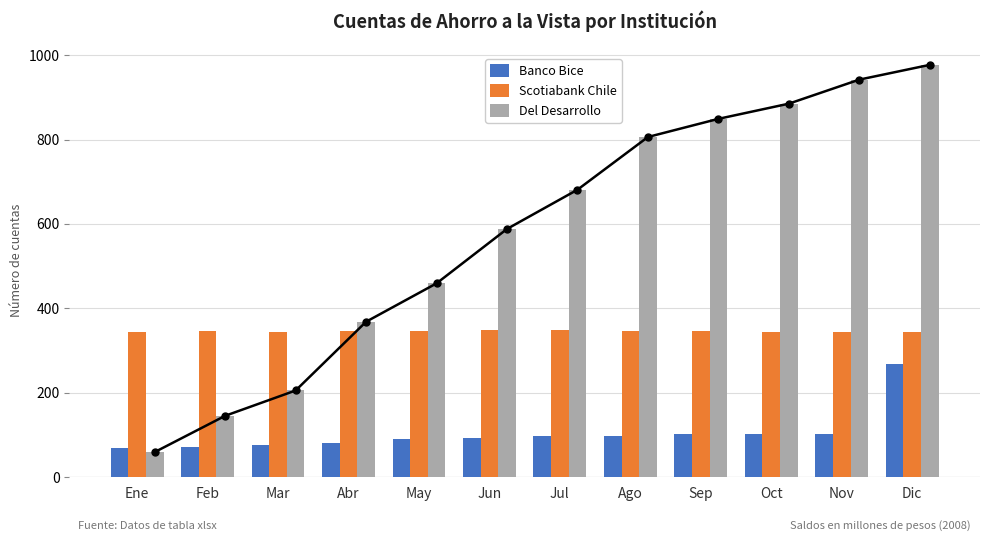

What is the label of the 2nd bar from the right?

Nov